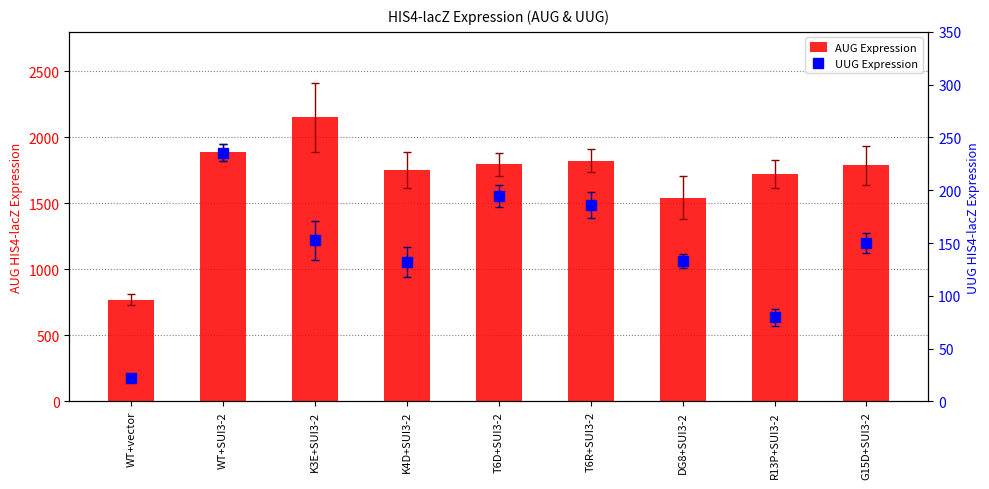

Count the number of data series in this chart.

2